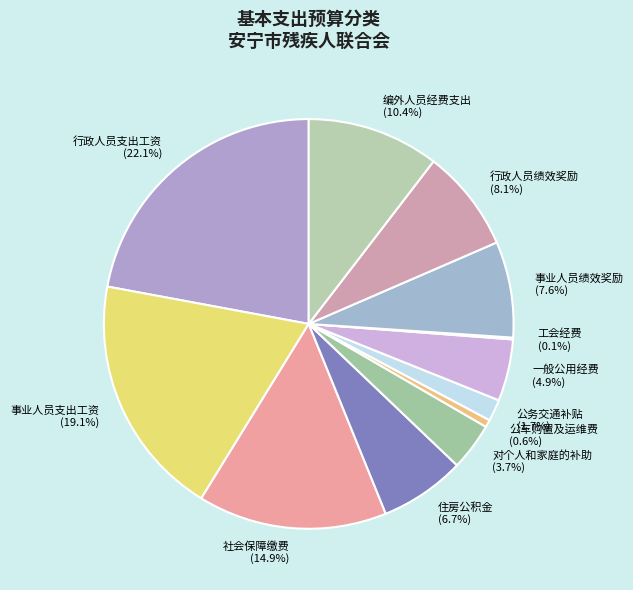

Which category has the biggest portion of the pie?

行政人员支出工资